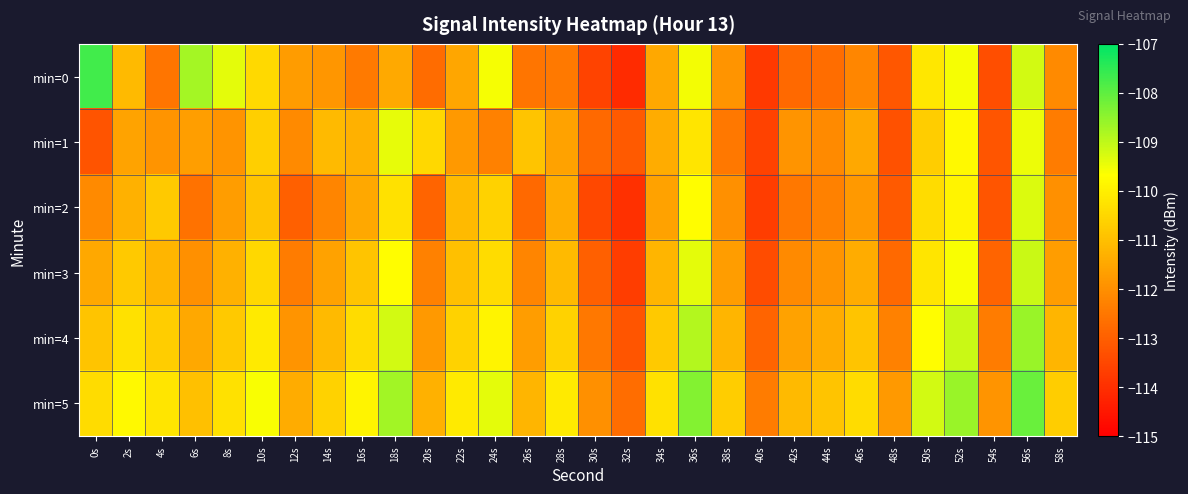

How many categories are shown in the chart?

30